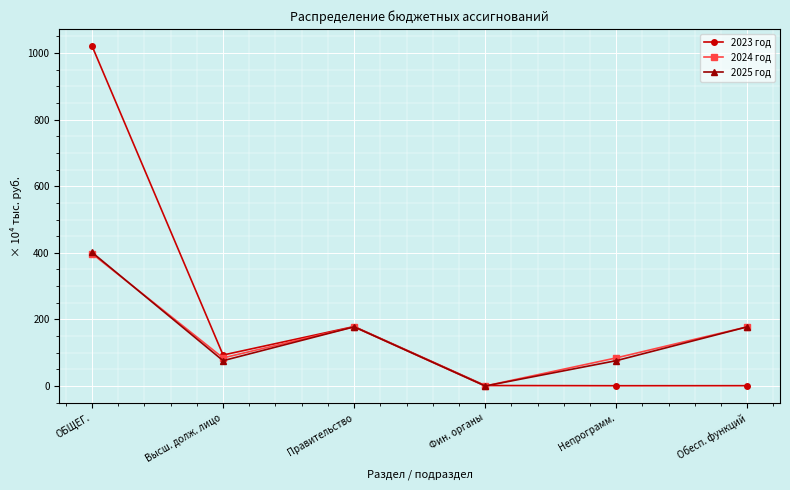

How many values in the 2023 год series are below 93?

3